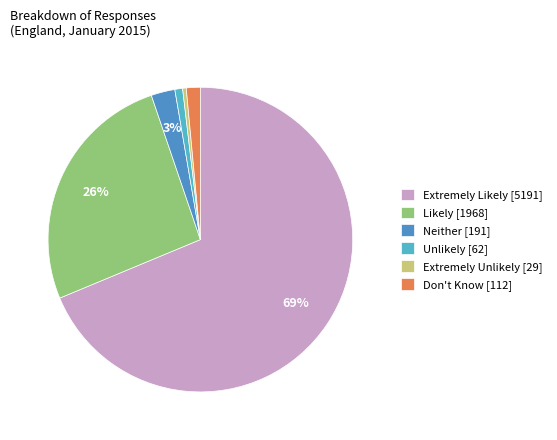

Does any single category account for the majority?

Yes